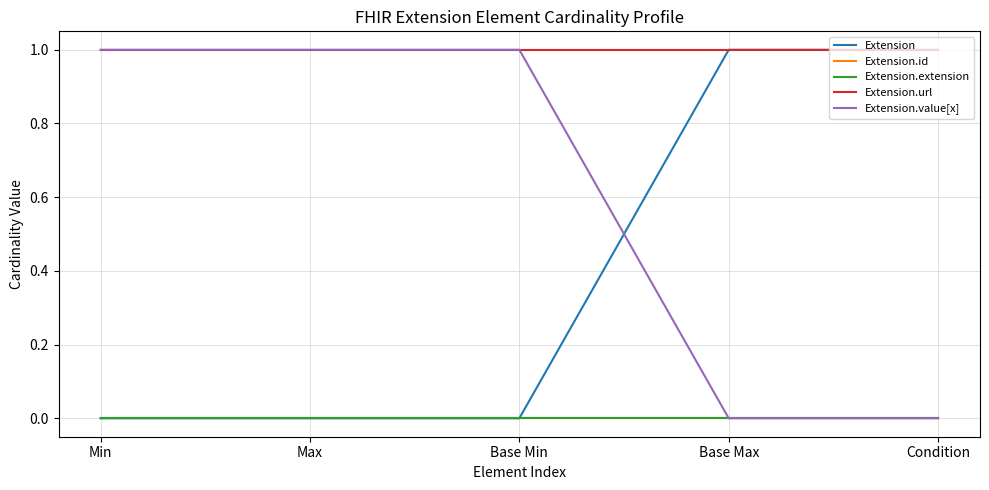

List the labels in order of Extension.url value, smallest first.

Min, Max, Base Min, Base Max, Condition